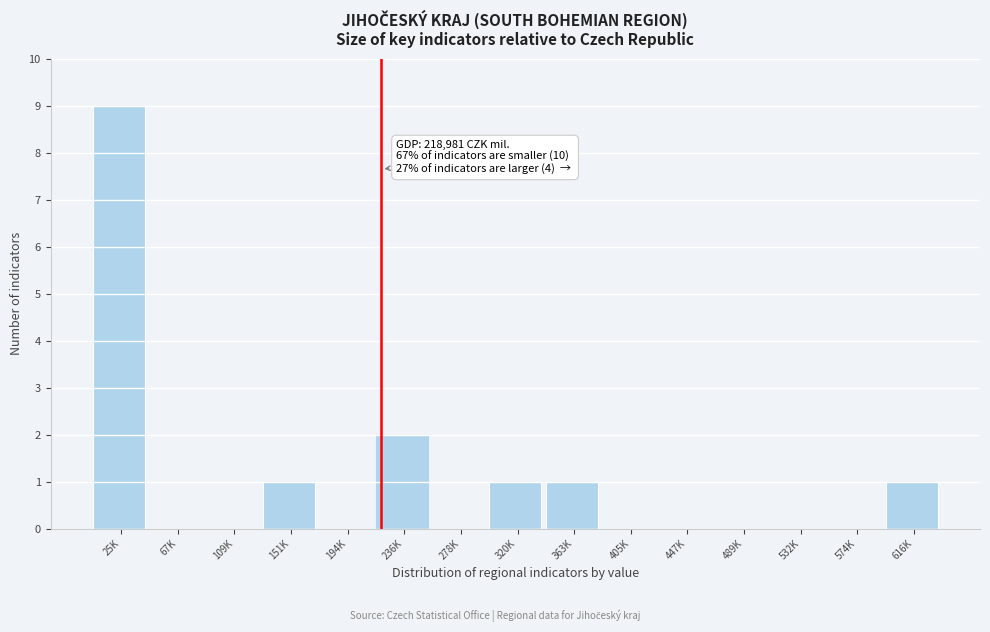

Reading left to right, list all the values displayed in this chart.

25K=9	67K=0	109K=0	151K=1	194K=0	236K=2	278K=0	320K=1	363K=1	405K=0	447K=0	489K=0	532K=0	574K=0	616K=1